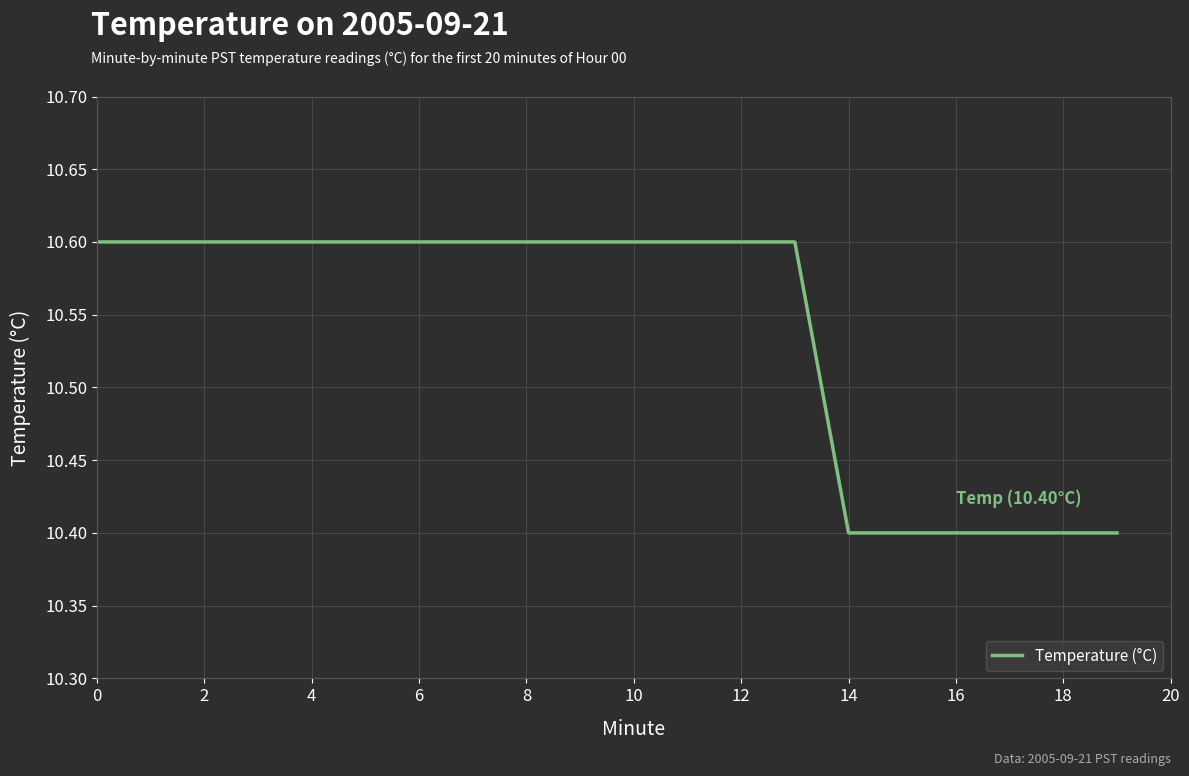

What is the greatest value displayed?

10.6